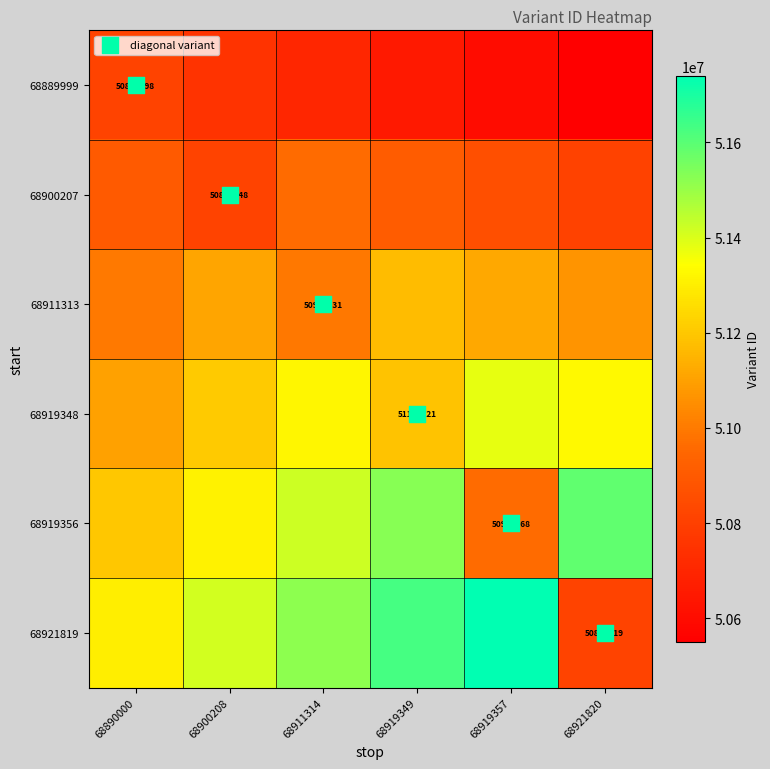

Is it true that 68900207 equals 50810000 at 68921820?

True